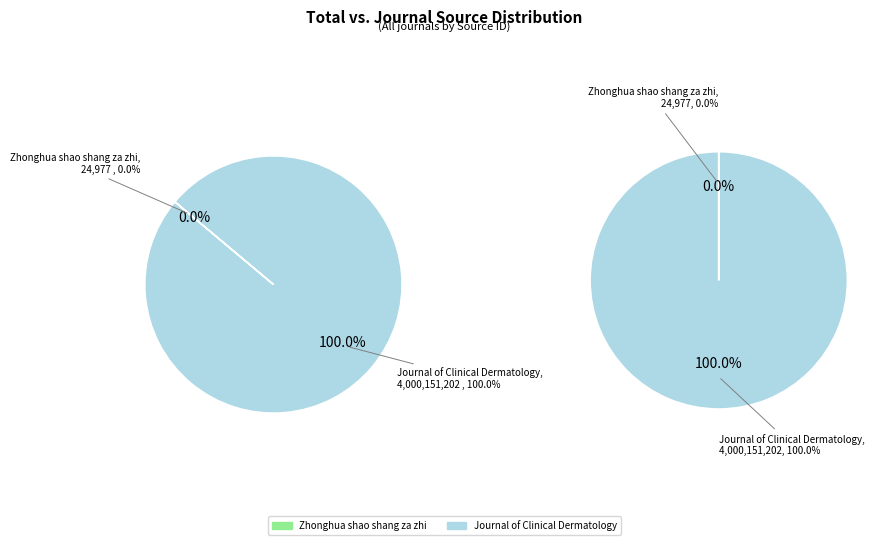

Rank the categories by value from highest to lowest.

Journal of Clinical Dermatology, Zhonghua shao shang za zhi